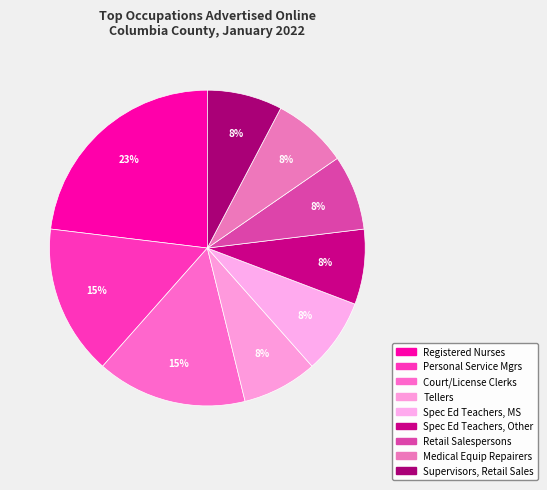

Count the number of slices in the pie.

9